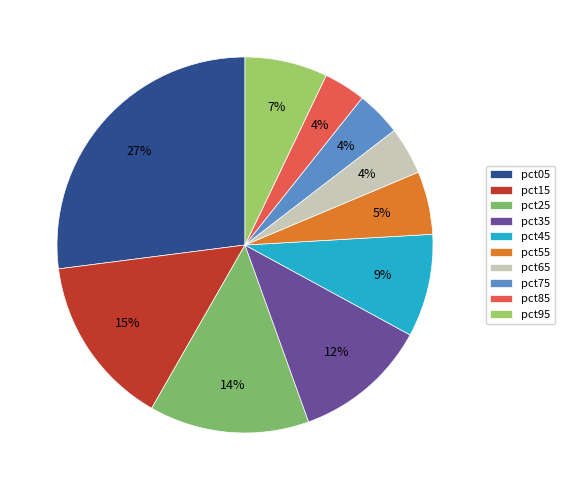

How many segments does this pie chart have?

10